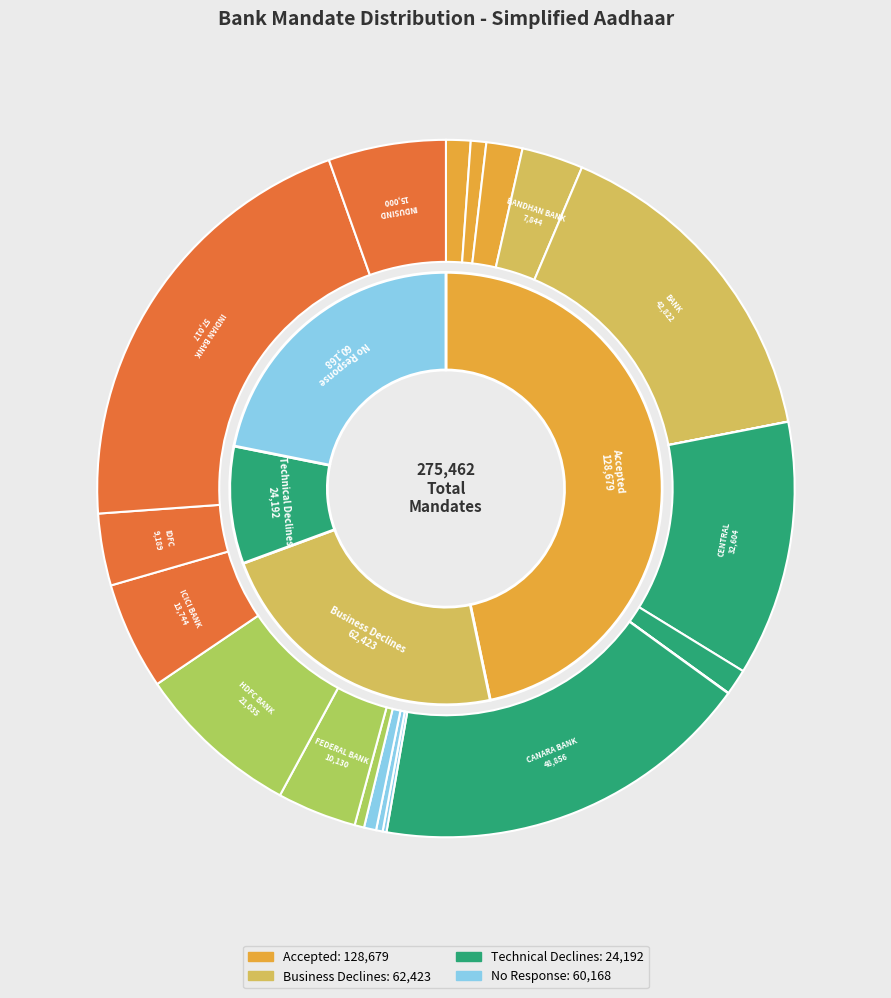

Which category has the smallest portion of the pie?

BANASKANTHA MERCANTILE